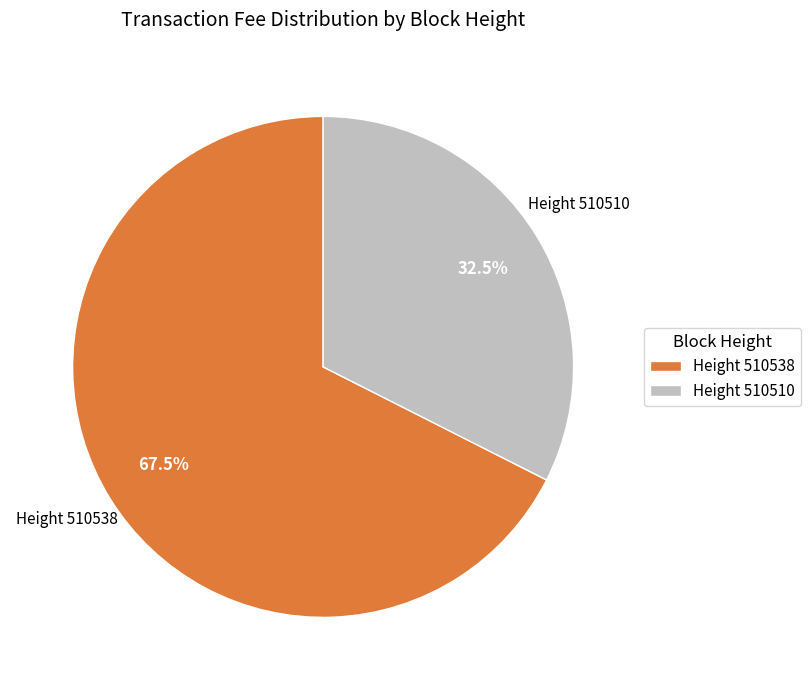

Count the number of slices in the pie.

2